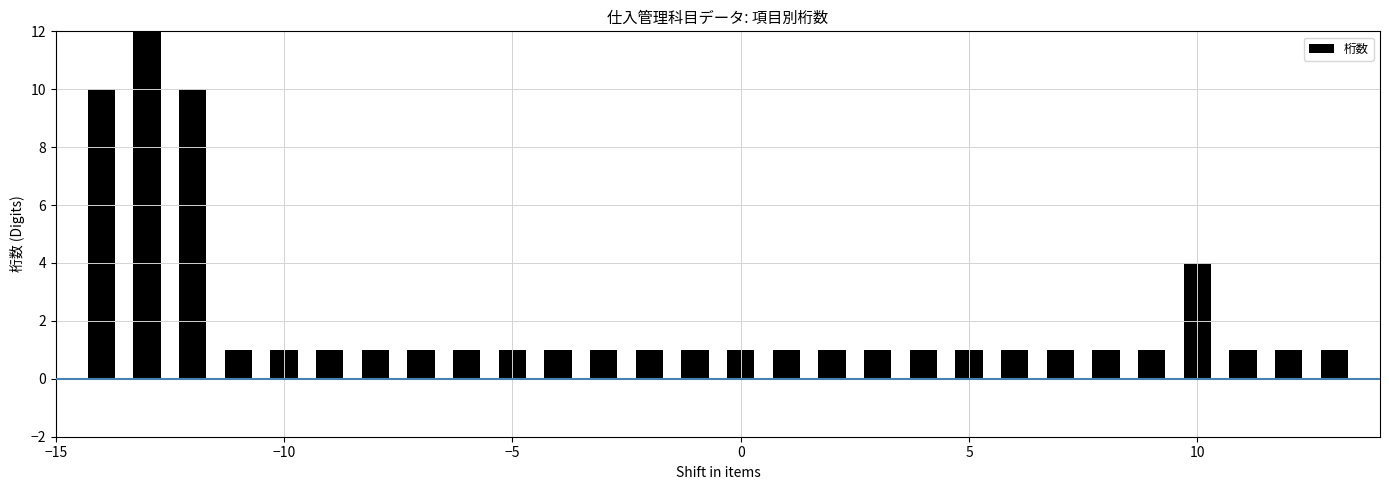

Are the bars grouped side by side (vs. stacked)?

No